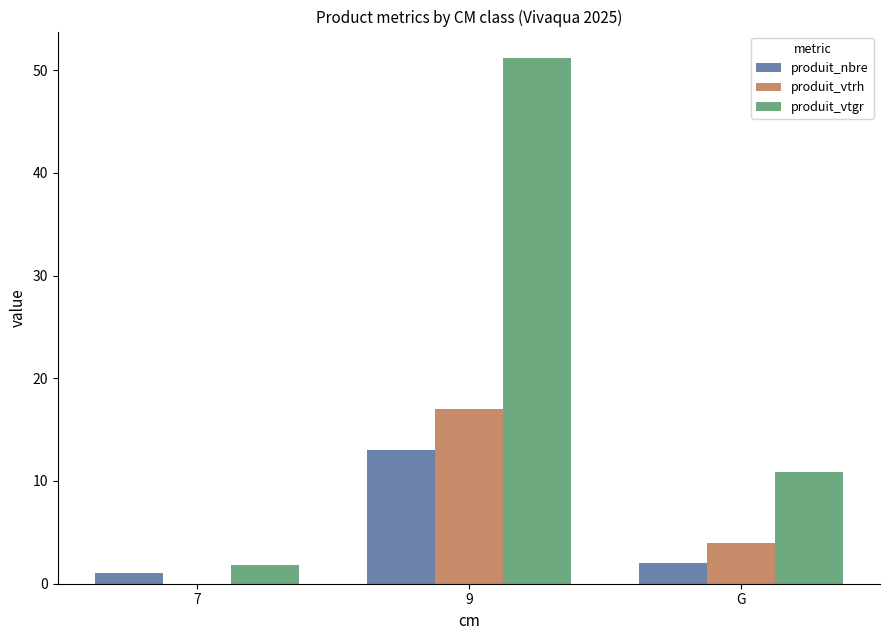

Reading left to right, extract all data points from this chart.

produit_nbre: 1.0	13.0	2.0
produit_vtrh: 0.0	17.0	4.0
produit_vtgr: 1.8	51.2	10.9